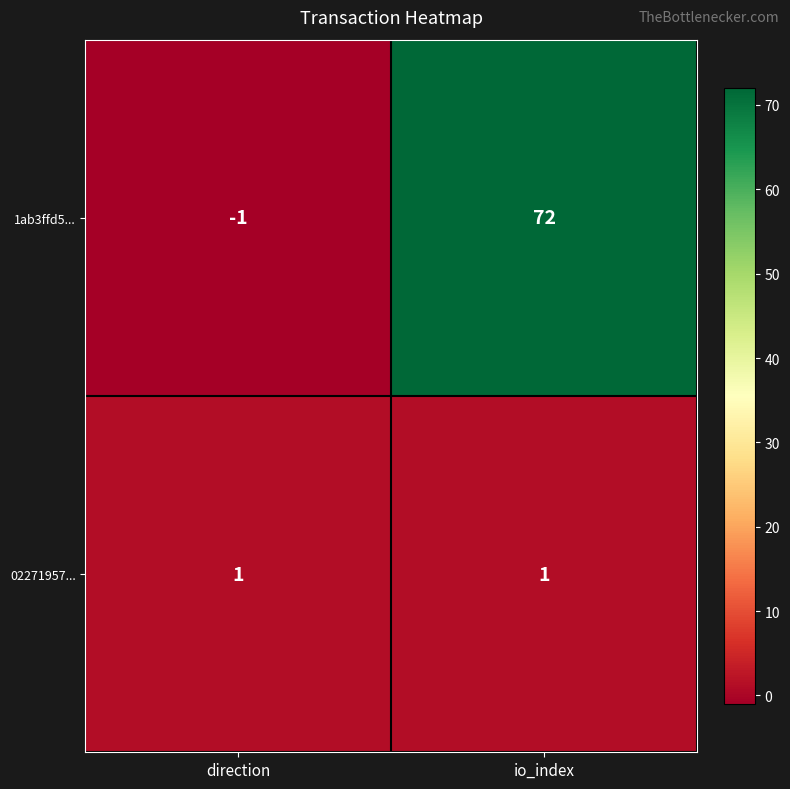

List the series in order of their overall mean, lowest first.

02271957..., 1ab3ffd5...